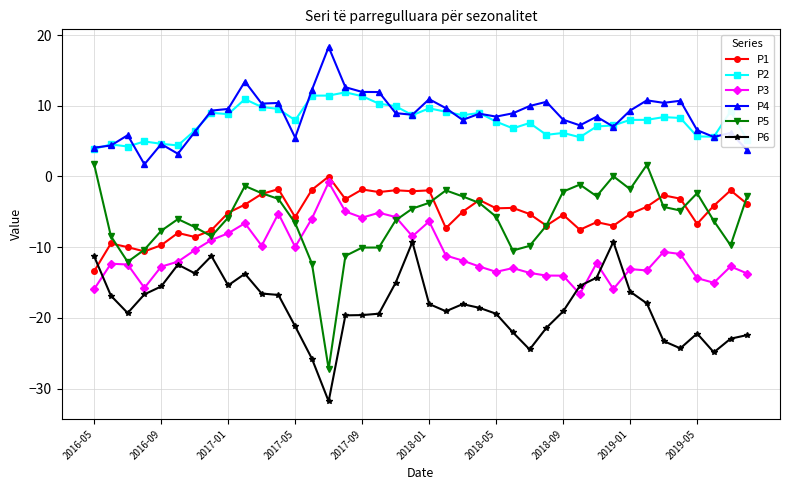

True or false: P4 and P5 cross at least once.

False